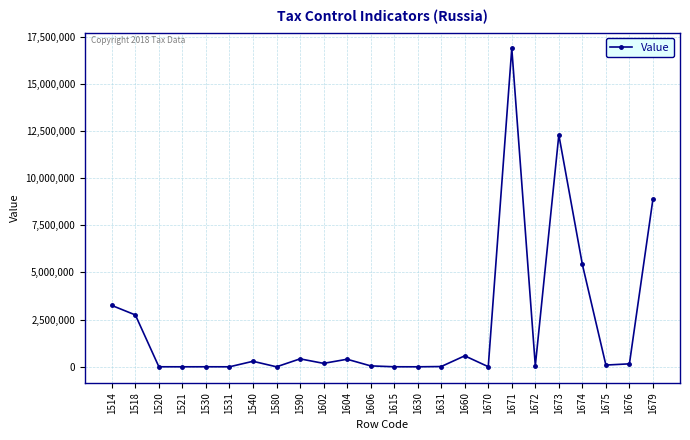

The value at 1673 is 21365226.8. True or false?

False